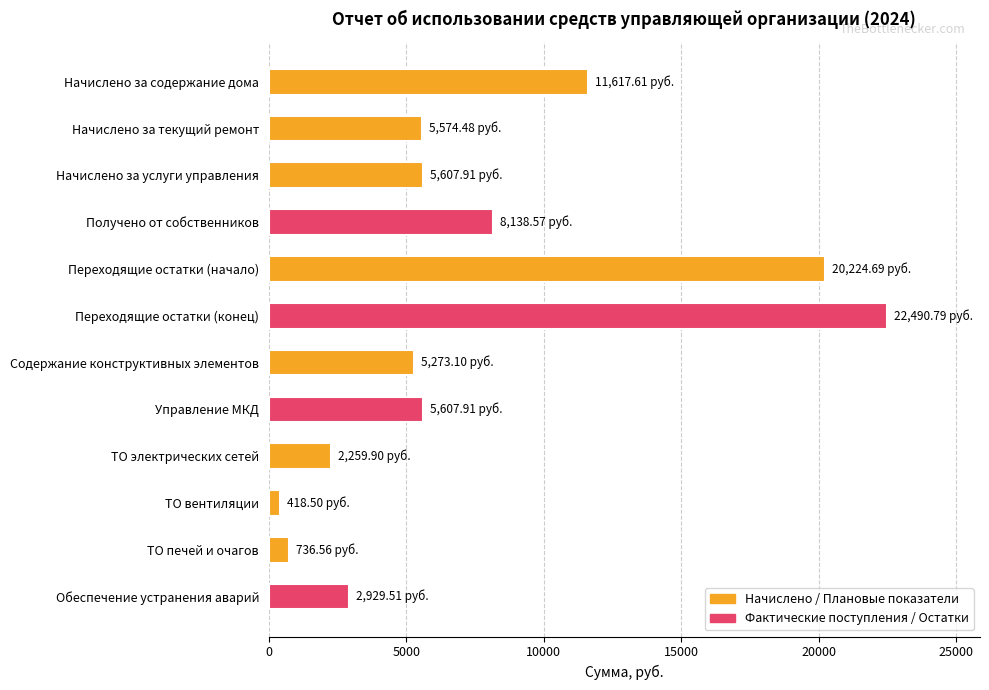

What is the sum of the values at Начислено за содержание дома and Управление МКД?

17225.5